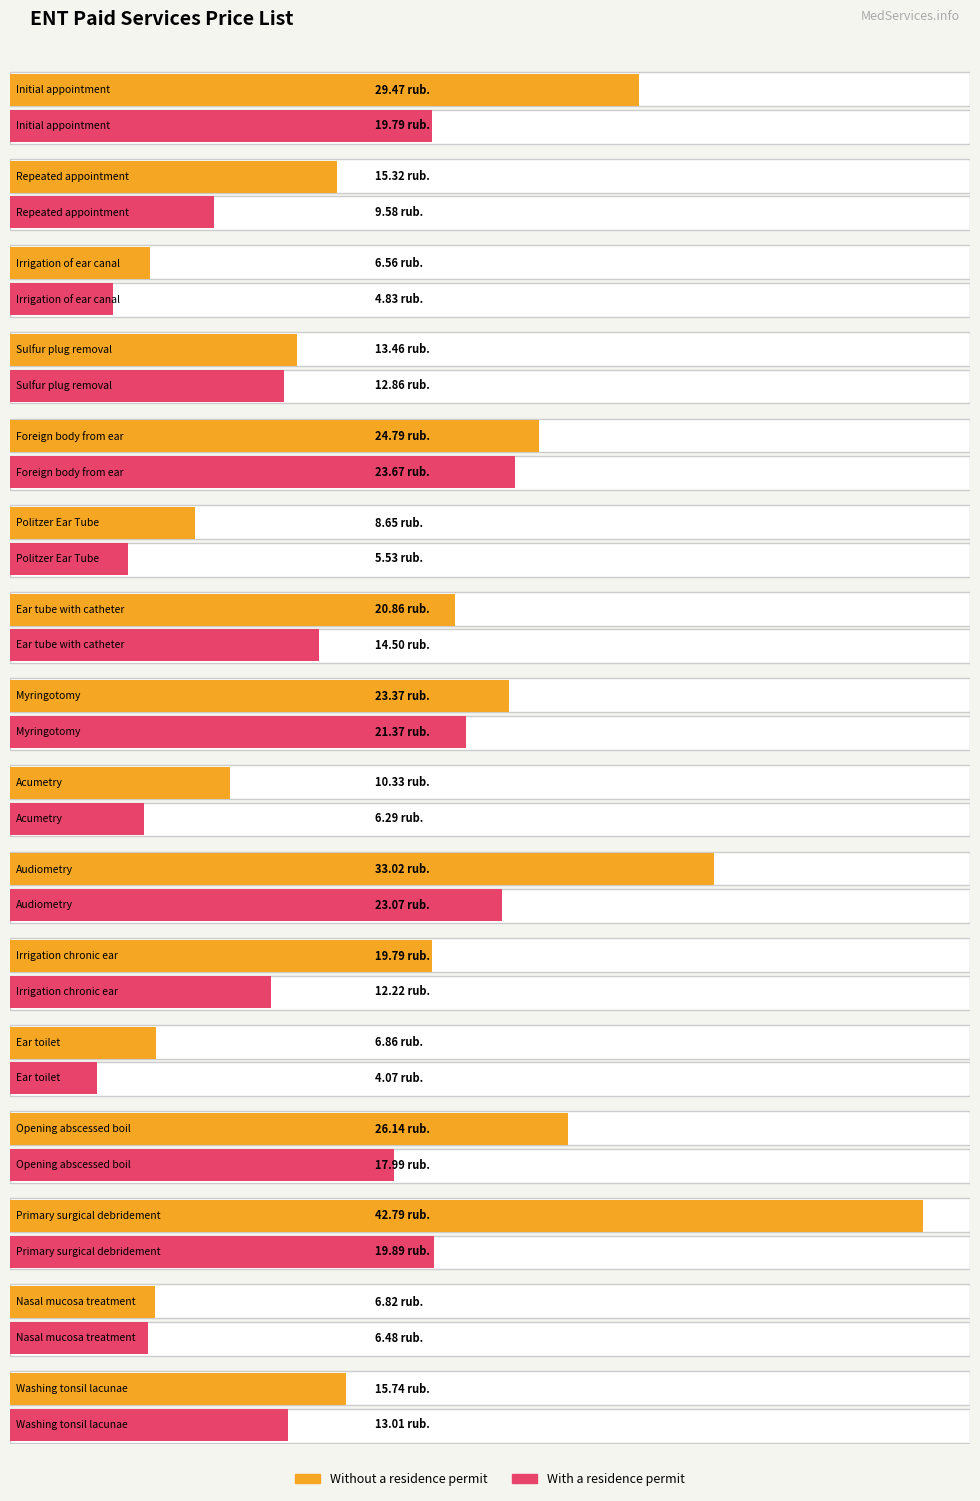

What is the difference between the highest and lowest values at Primary surgical debridement?

22.9